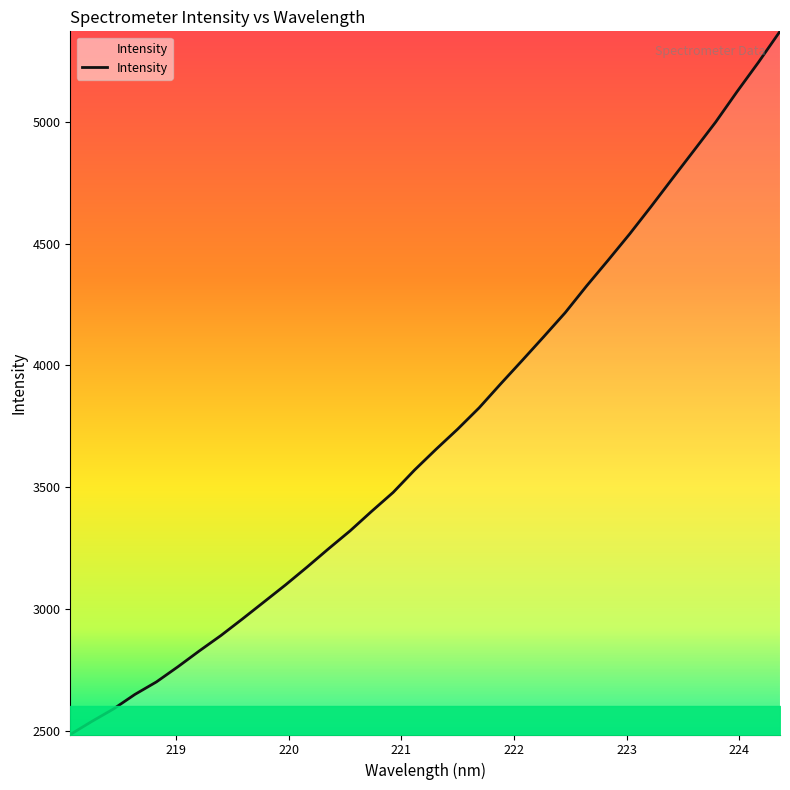

What is the difference between the maximum and minimum values?

2887.6